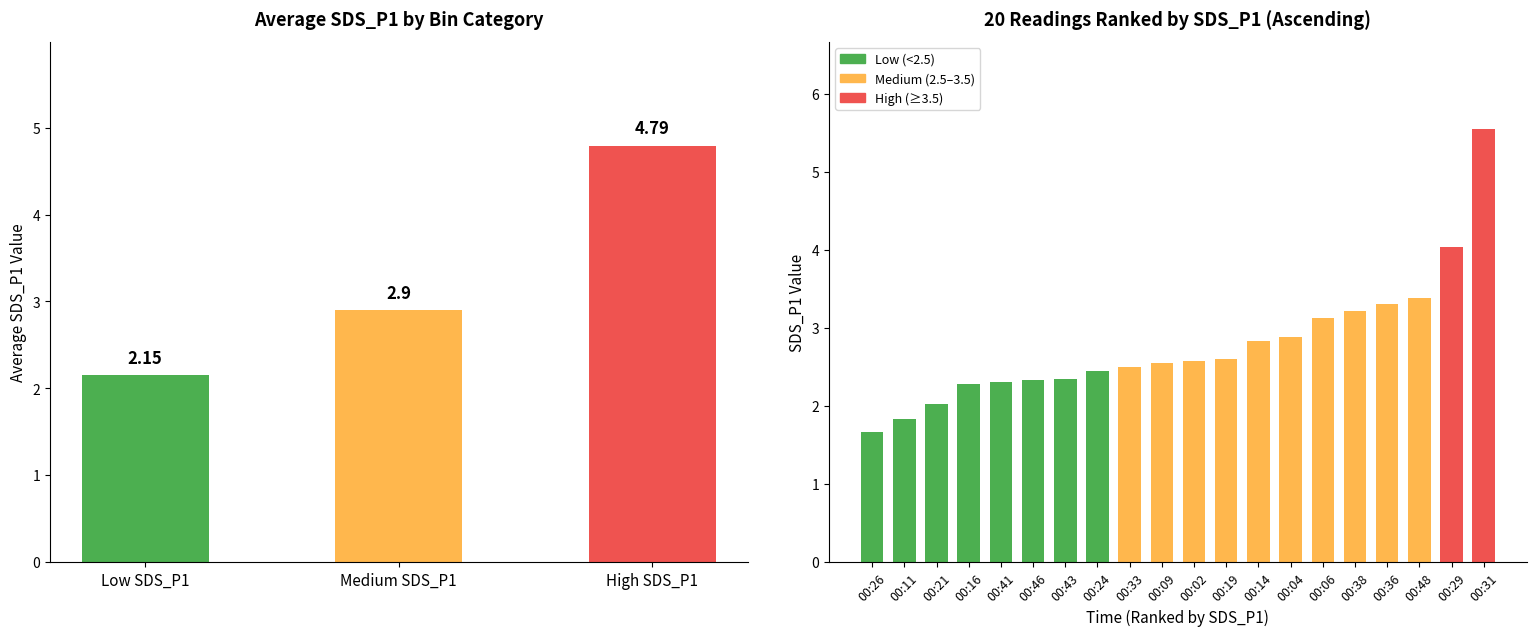

Read the value at 00:46.

2.3